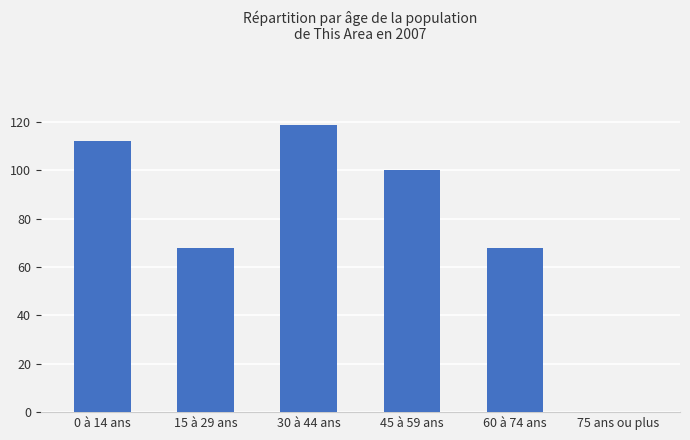

Is it true that the value at 45 à 59 ans is 60?

False